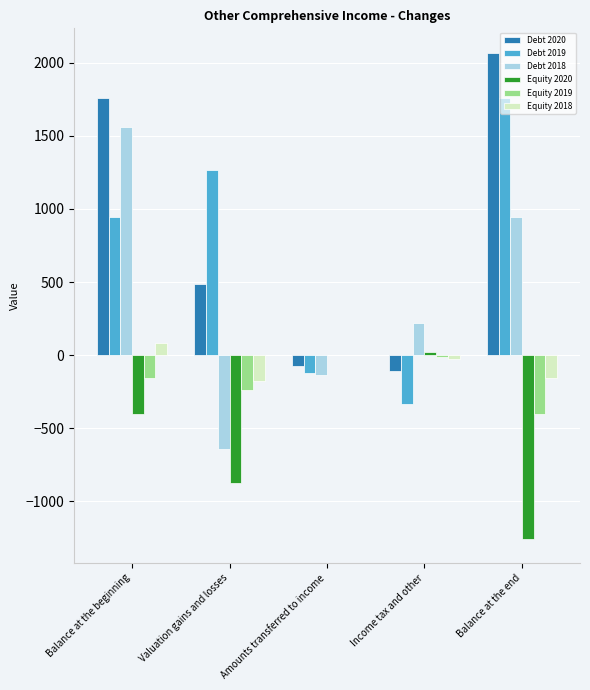

How many groups of bars are there?

5